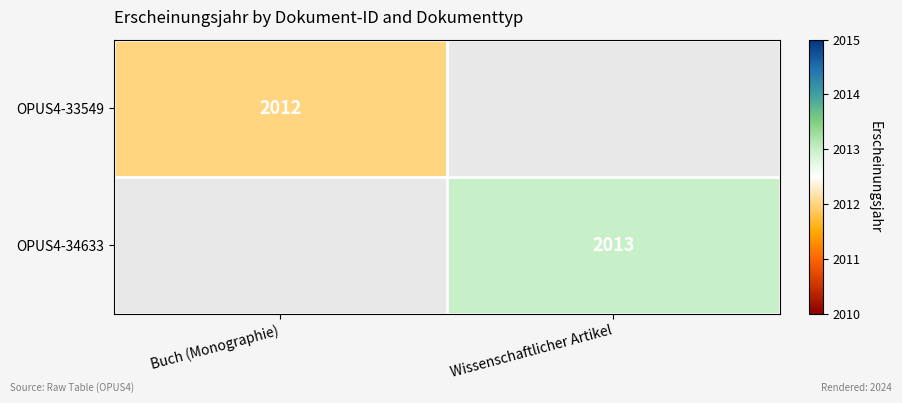

The value of OPUS4-33549 at Buch (Monographie) is 2786. True or false?

False